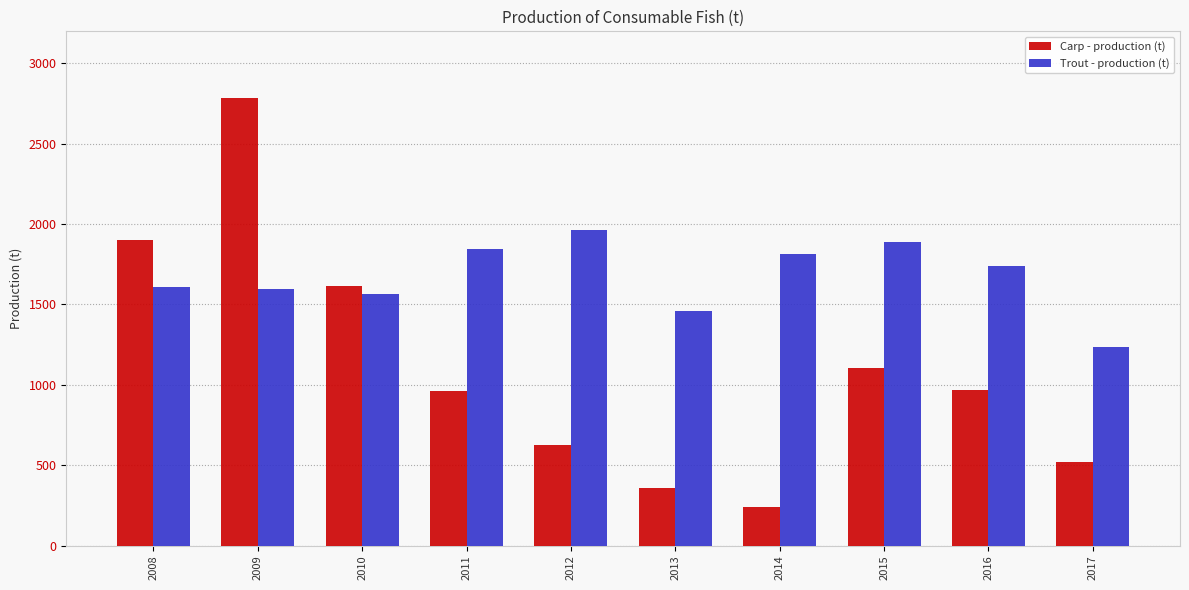

The value of Trout - production (t) at 2015 is 462. True or false?

False